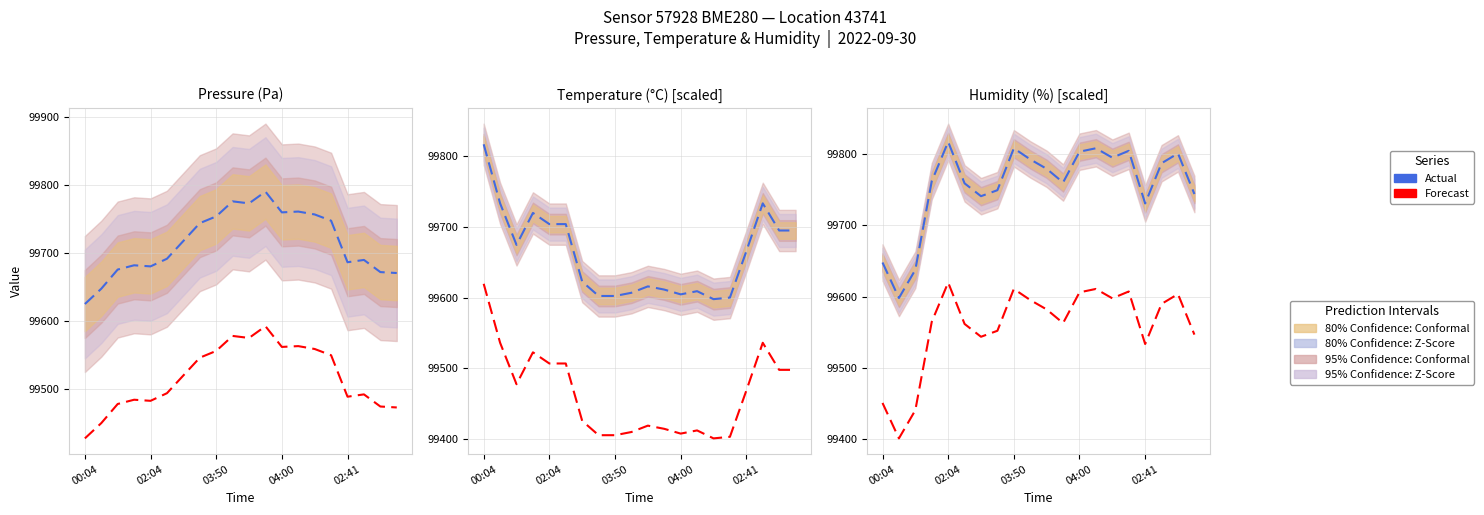

The value of Actual at 18 is 99800.9. True or false?

True